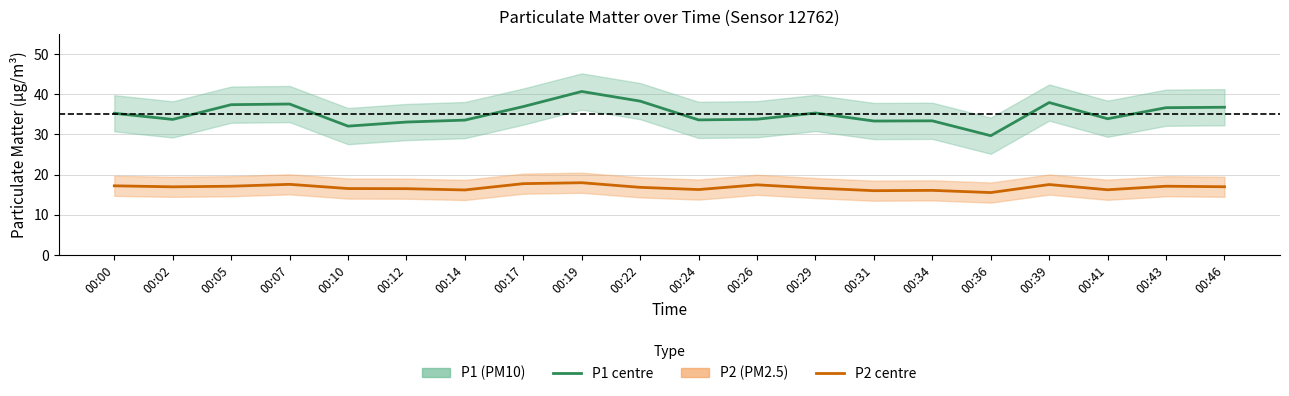

How many series are shown in this chart?

2